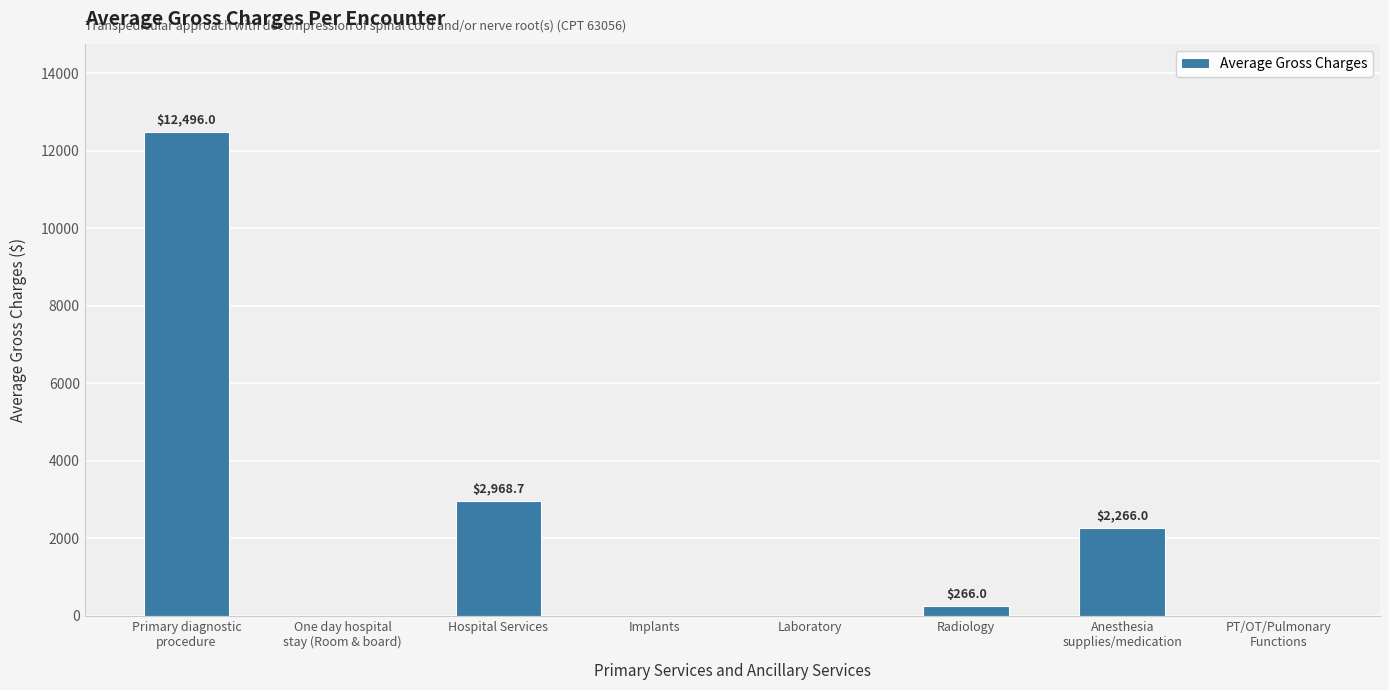

What is the change in value from Laboratory to Radiology?

+266.0